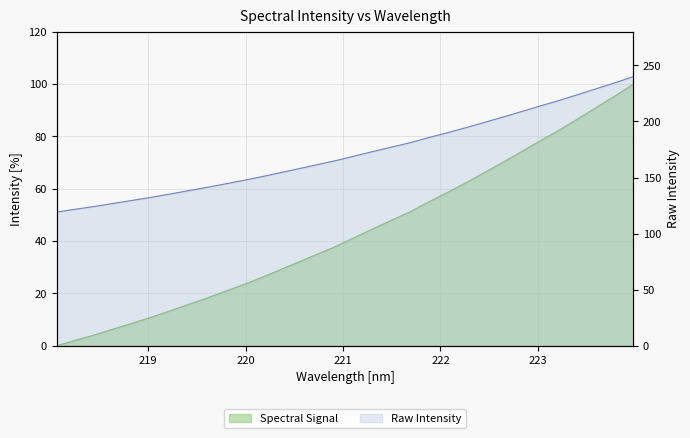

How many data points are less than 41?

16